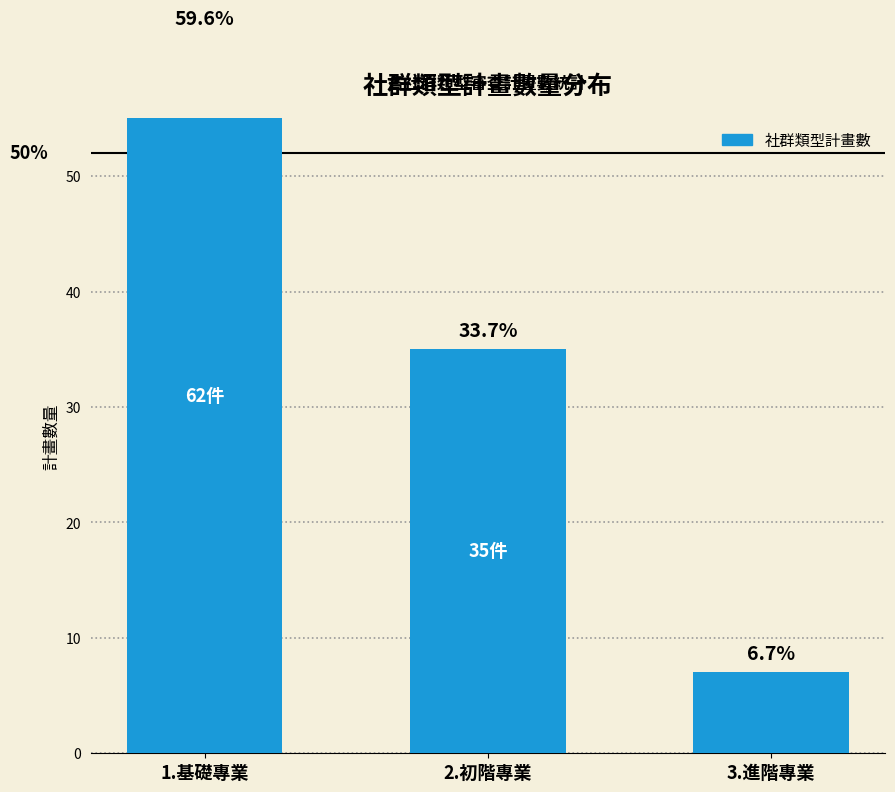

What is the maximum value shown in the chart?

62